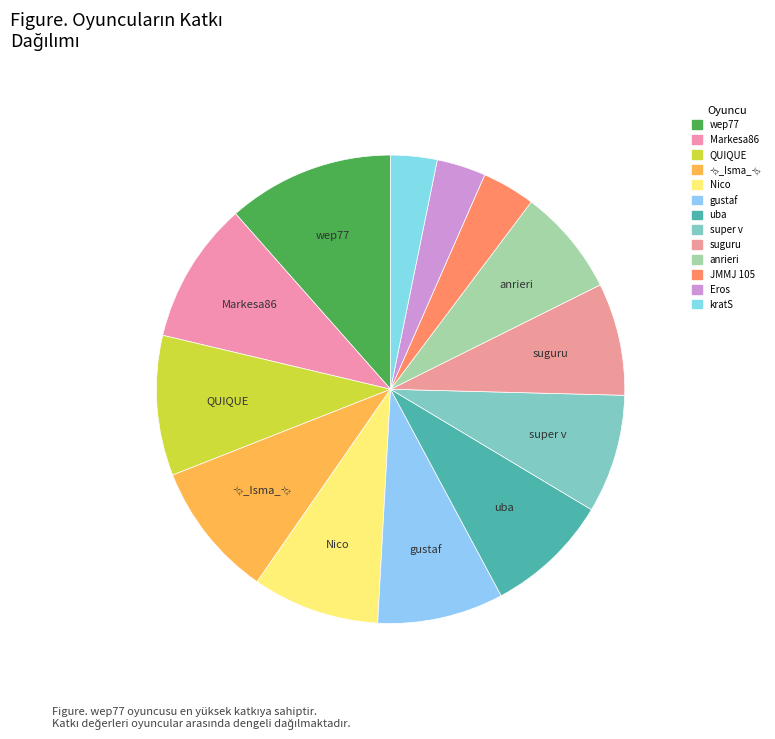

Combined, what portion of the pie is kratS and QUIQUE?

12.9%